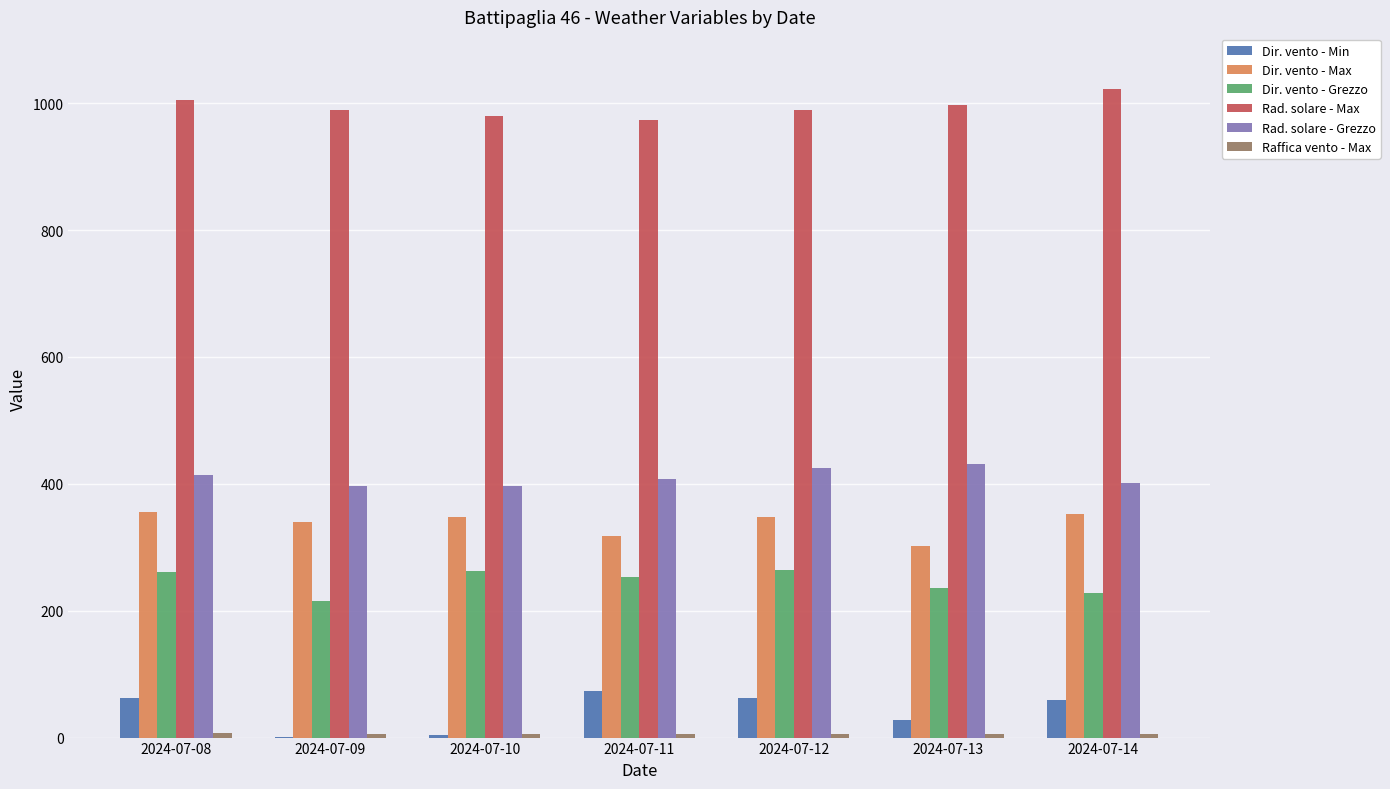

Where does the Dir. vento - Grezzo series first go above 253?

2024-07-08